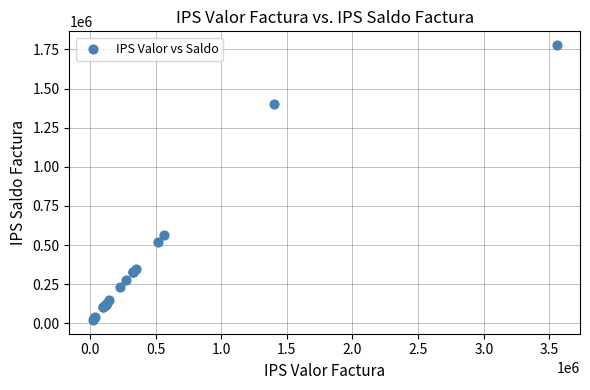

What Y value in the scatter plot is closest to 899436?

565640